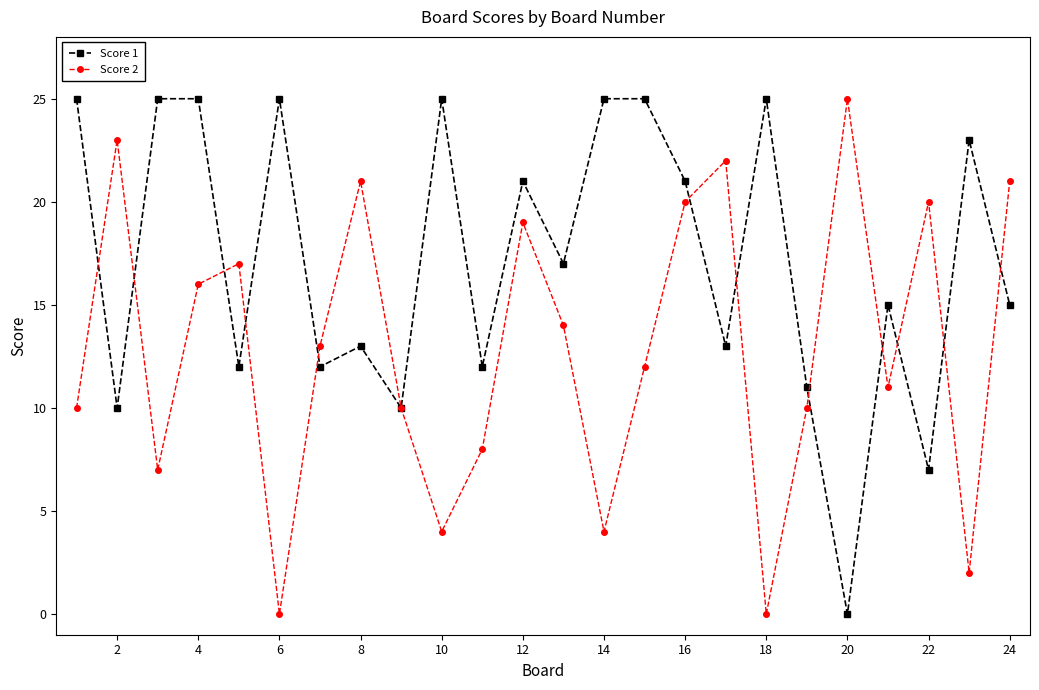

How many values in the Score 2 series are below 13?

12